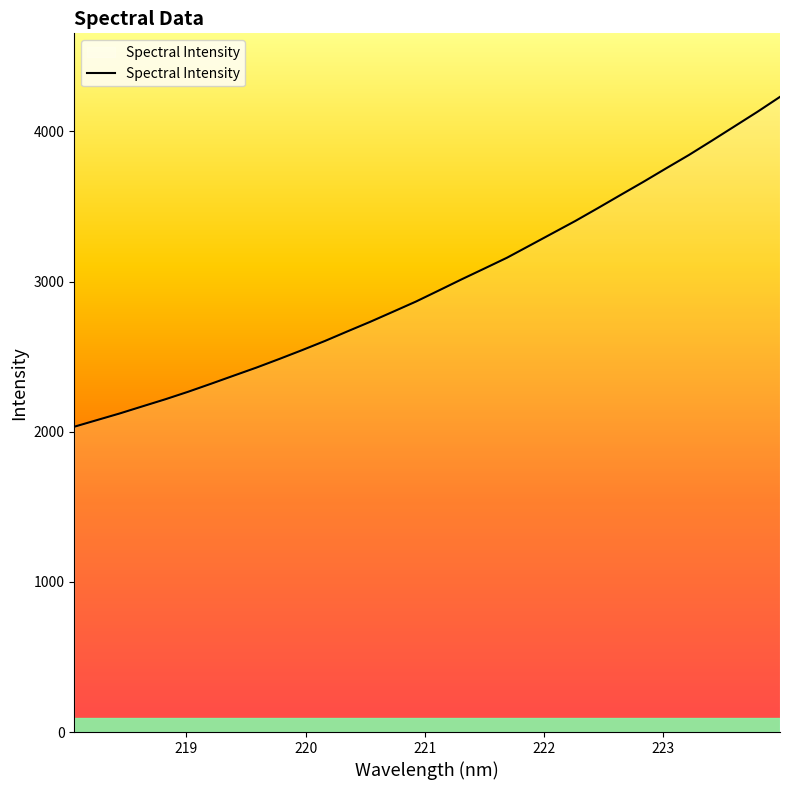

What is the maximum value shown in the chart?

4230.3